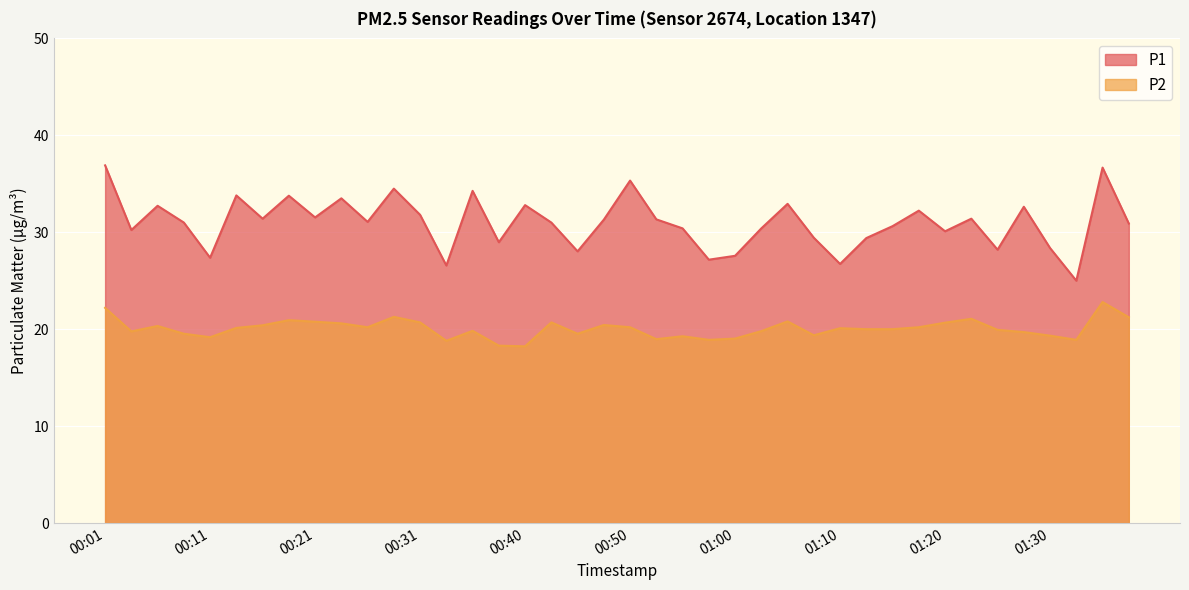

Count the number of categories in the chart.

40